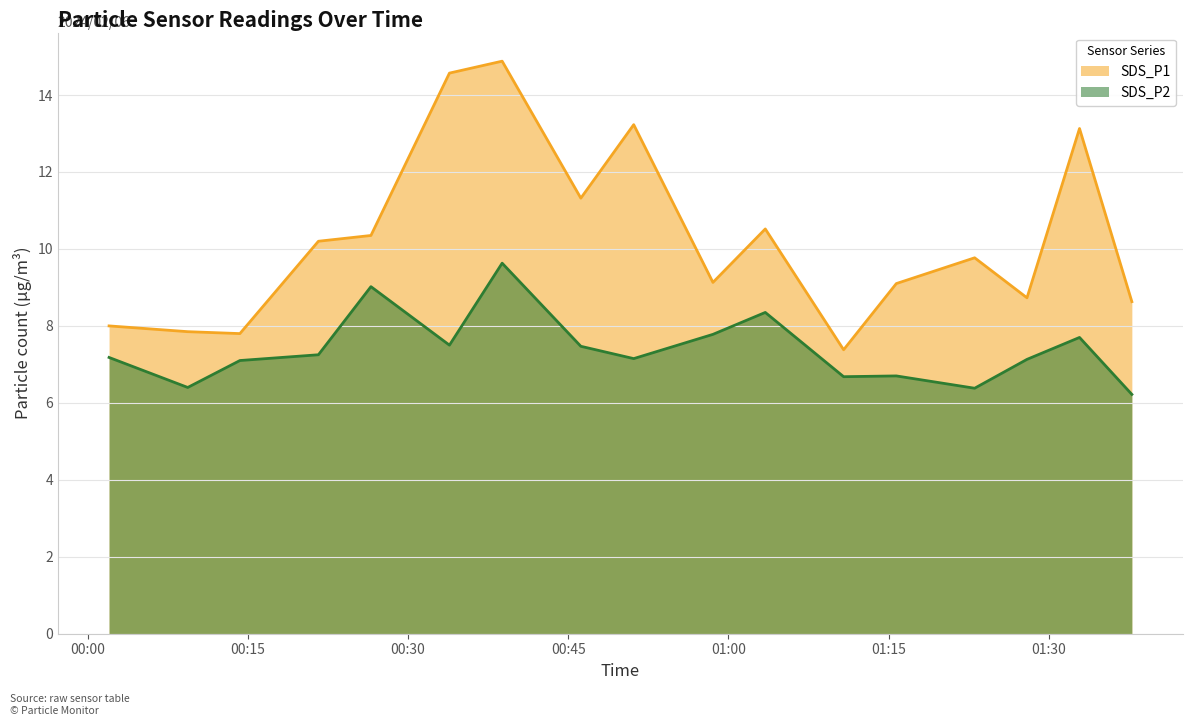

Reading right to left, transcribe all the data shown in this chart.

SDS_P1: 2024/02/06 01:32:52=13.1	2024/02/06 01:23:03=9.8	2024/02/06 01:10:47=7.4	2024/02/06 00:58:33=9.1	2024/02/06 00:46:11=11.3	2024/02/06 00:33:53=14.6	2024/02/06 00:21:37=10.2	2024/02/06 00:09:23=7.8	2024/02/06 01:37:46=8.6	2024/02/06 01:27:57=8.7	2024/02/06 01:15:43=9.1	2024/02/06 01:03:27=10.5	2024/02/06 00:51:08=13.2	2024/02/06 00:38:49=14.9	2024/02/06 00:26:32=10.3	2024/02/06 00:14:16=7.8	2024/02/06 00:02:01=8.0
SDS_P2: 2024/02/06 01:32:52=7.7	2024/02/06 01:23:03=6.4	2024/02/06 01:10:47=6.7	2024/02/06 00:58:33=7.8	2024/02/06 00:46:11=7.5	2024/02/06 00:33:53=7.5	2024/02/06 00:21:37=7.2	2024/02/06 00:09:23=6.4	2024/02/06 01:37:46=6.2	2024/02/06 01:27:57=7.1	2024/02/06 01:15:43=6.7	2024/02/06 01:03:27=8.3	2024/02/06 00:51:08=7.2	2024/02/06 00:38:49=9.6	2024/02/06 00:26:32=9.0	2024/02/06 00:14:16=7.1	2024/02/06 00:02:01=7.2